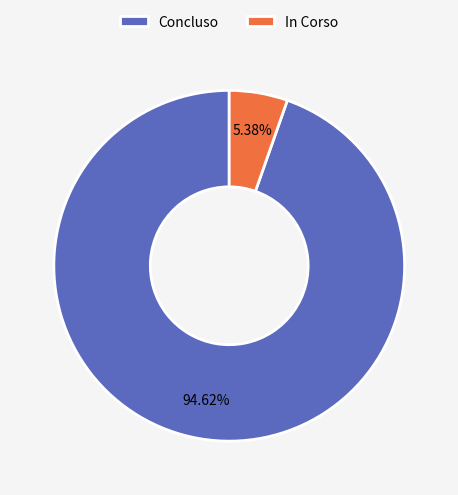

Which slice is the largest?

Concluso